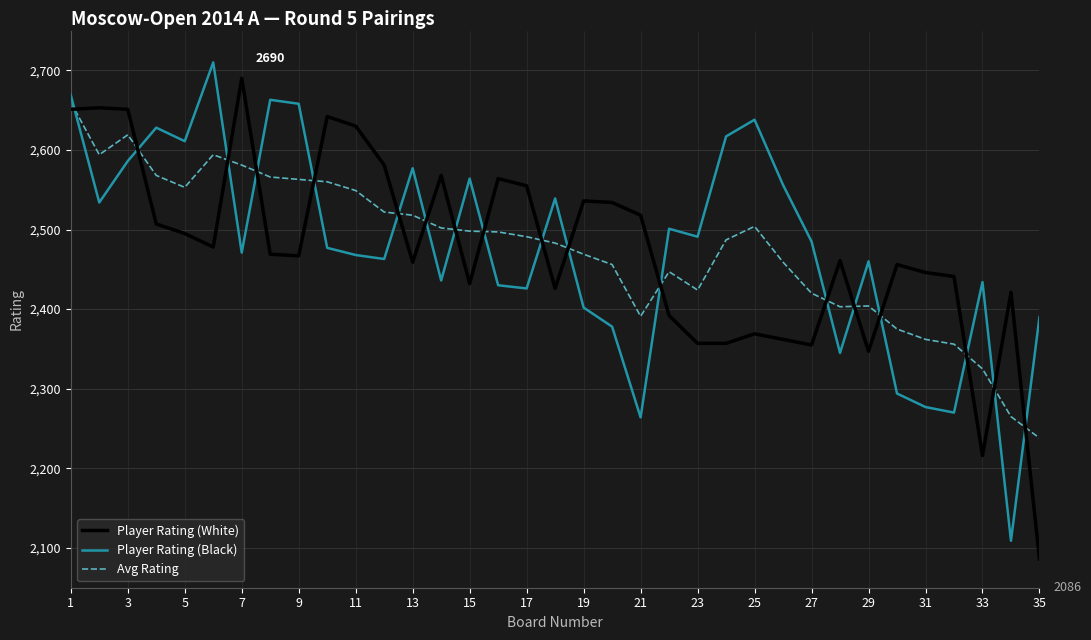

True or false: Player Rating (Black) and Avg Rating cross at least once.

True